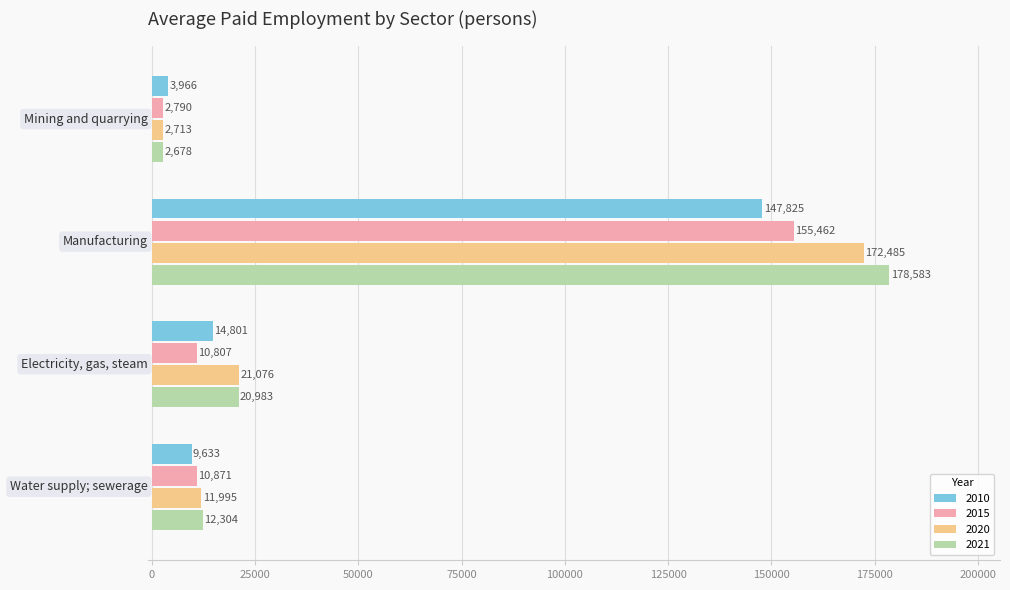

What is the greatest value displayed?

178583